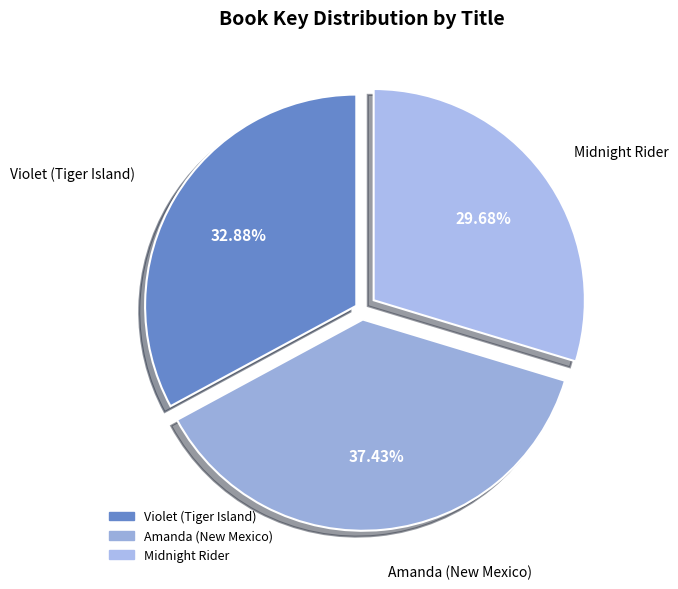

Is it true that Amanda (New Mexico) is 37% of the pie?

True